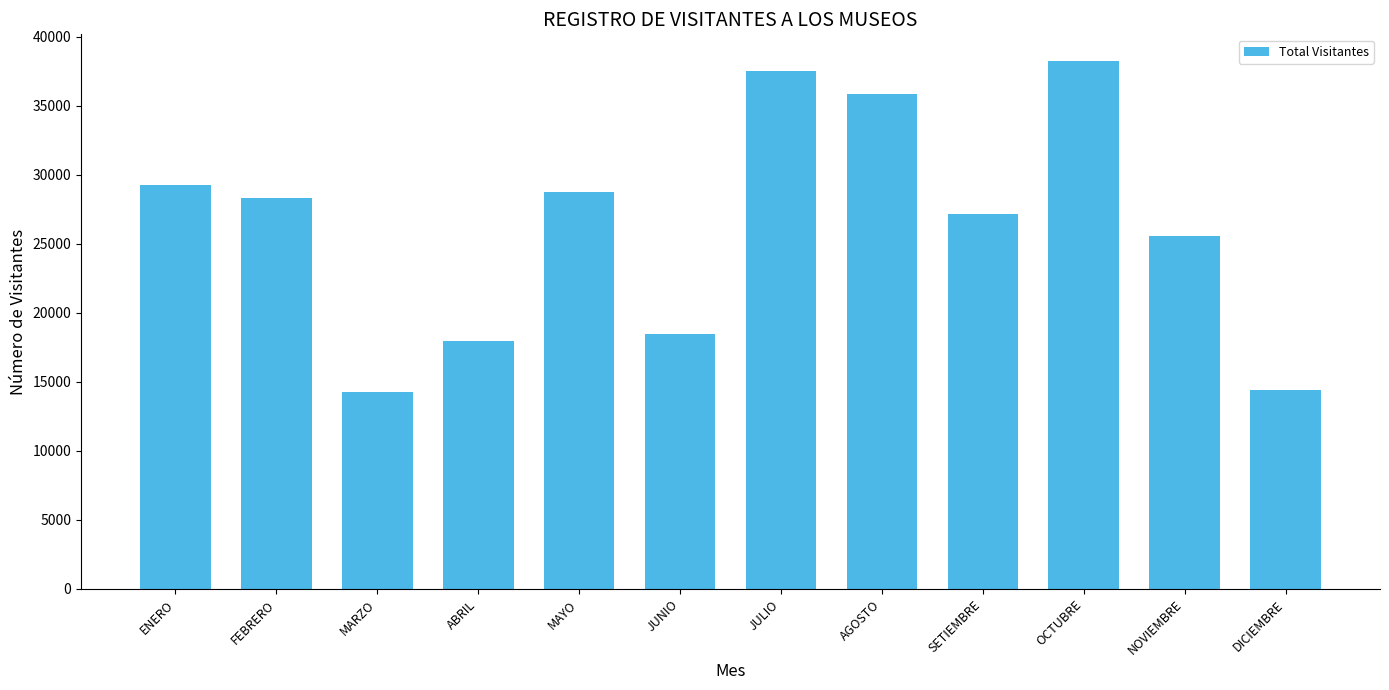

What is the smallest value displayed?

14288